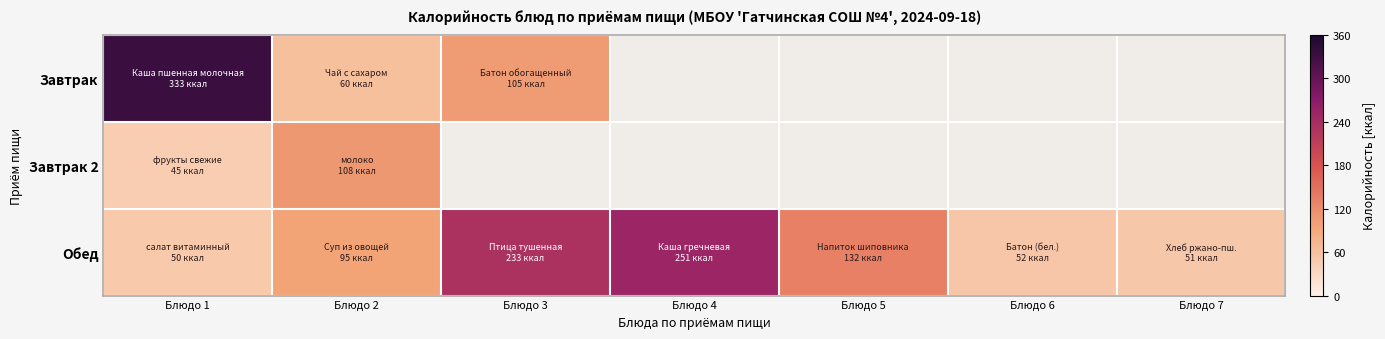

At which category is the sum across all series the highest?

Блюдо 1